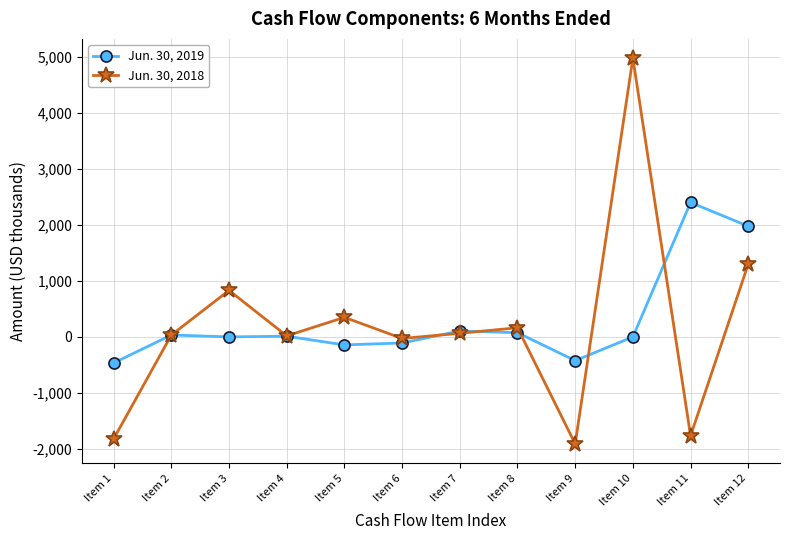

True or false: Jun. 30, 2019 and Jun. 30, 2018 intersect in this chart.

True